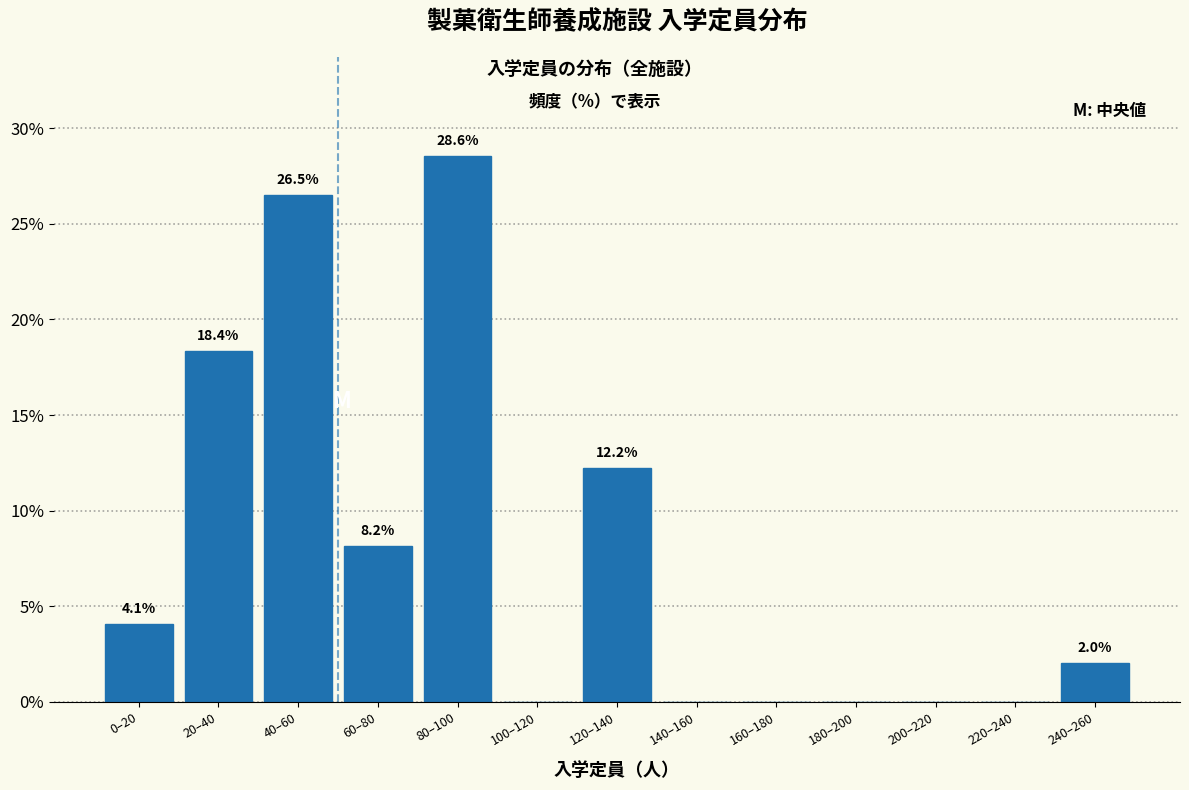

Reading left to right, list all the values displayed in this chart.

0–20=4.1	20–40=18.4	40–60=26.5	60–80=8.2	80–100=28.6	100–120=0.0	120–140=12.2	140–160=0.0	160–180=0.0	180–200=0.0	200–220=0.0	220–240=0.0	240–260=2.0